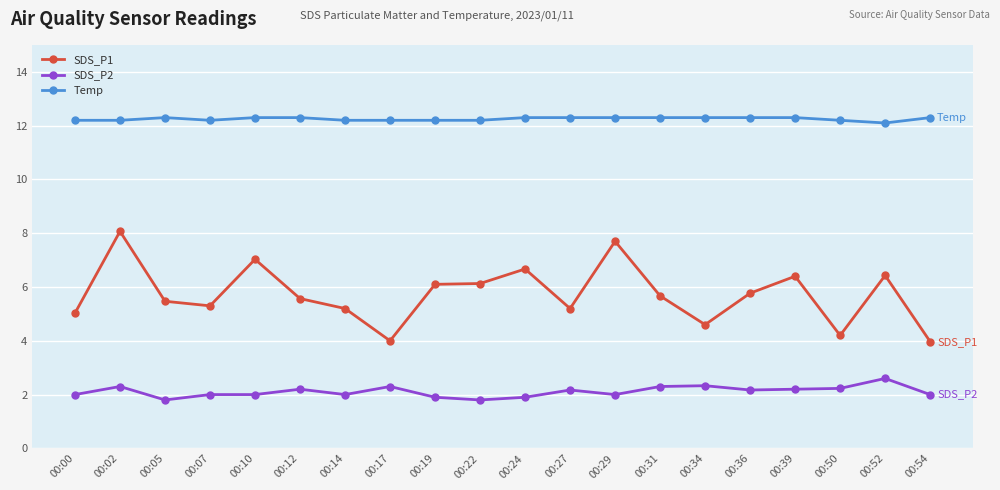

What is the minimum value for Temp?

12.1